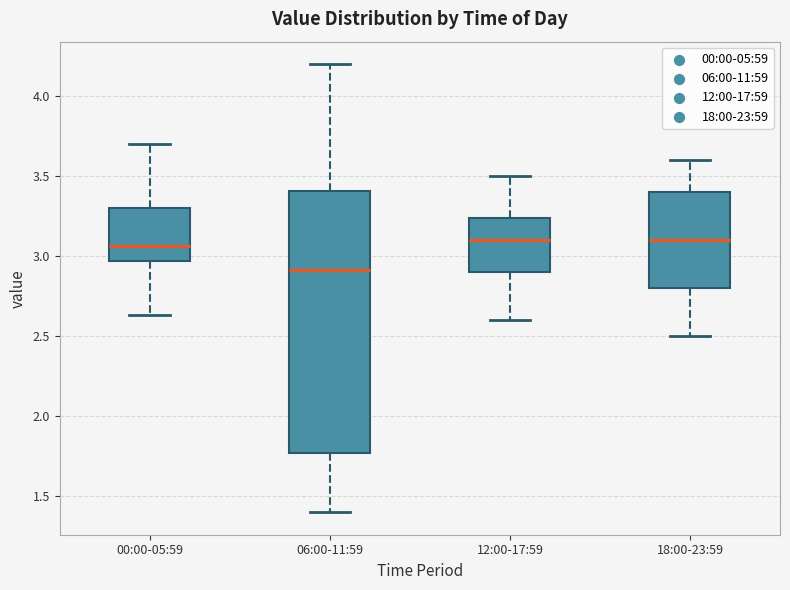

Reading left to right, transcribe this box plot: for each box, give where its median line is, the range the box spans, and where its two whiskers end, as read against the y-axis. The values are not printed on the chart, so give them approximately, as read against the axis.

00:00-05:59: median 3.05, box 2.95 to 3.30, whiskers 2.65 to 3.70
06:00-11:59: median 2.90, box 1.75 to 3.40, whiskers 1.40 to 4.20
12:00-17:59: median 3.10, box 2.90 to 3.25, whiskers 2.60 to 3.50
18:00-23:59: median 3.10, box 2.80 to 3.40, whiskers 2.50 to 3.60